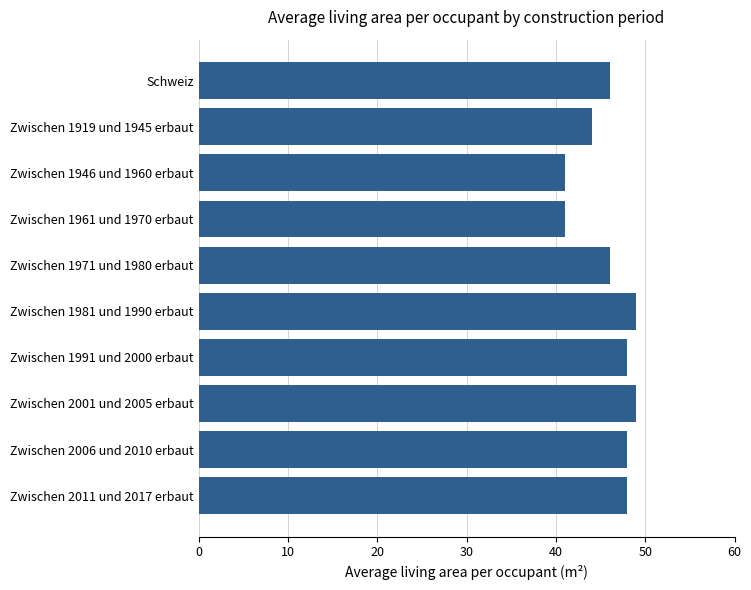

What is the greatest value displayed?

49